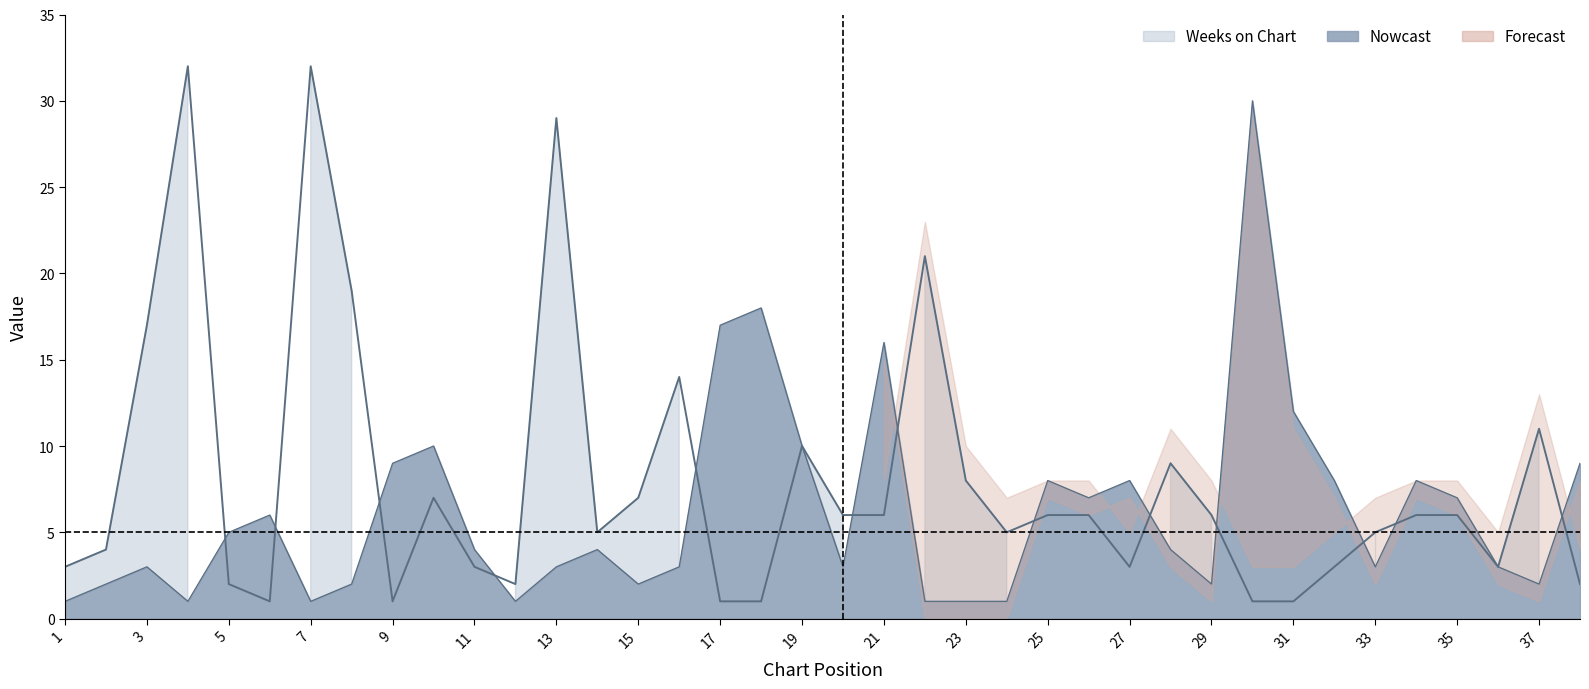

Where is the first local maximum for Peak Position?

3